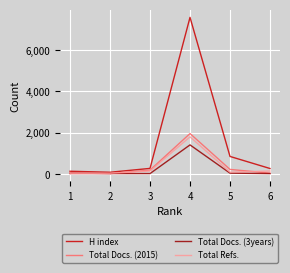

What is the minimum value for Total Docs. (2015)?

27